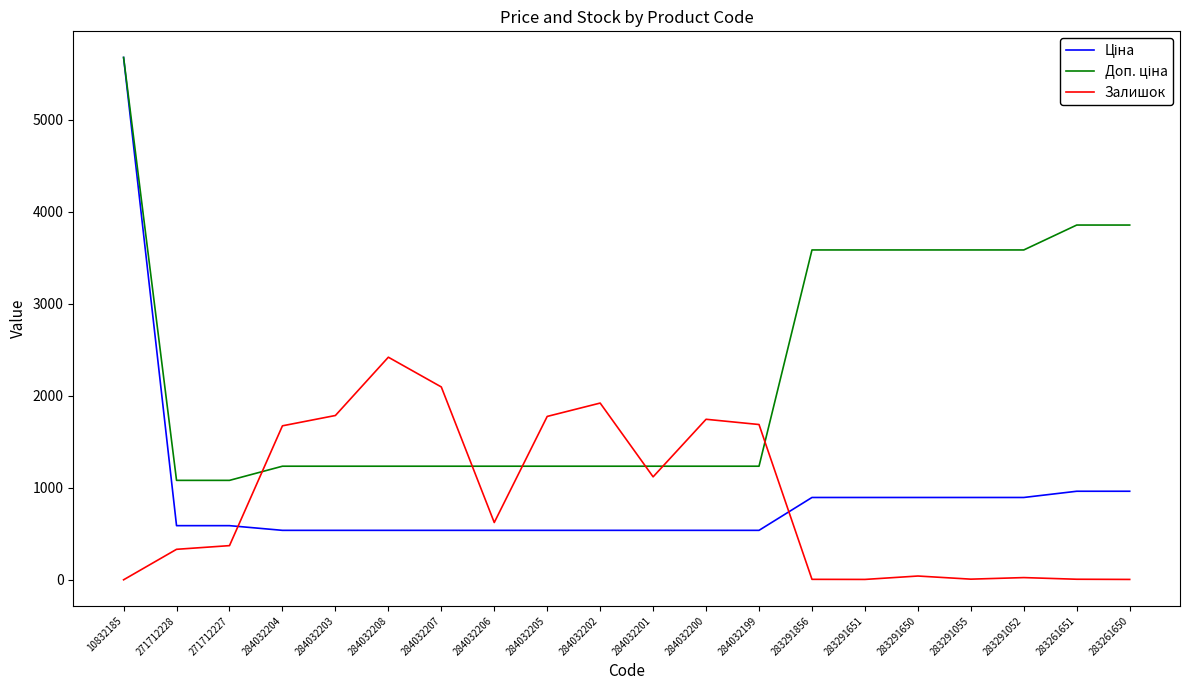

What is the difference between the highest and lowest values at 284032208?

1880.0